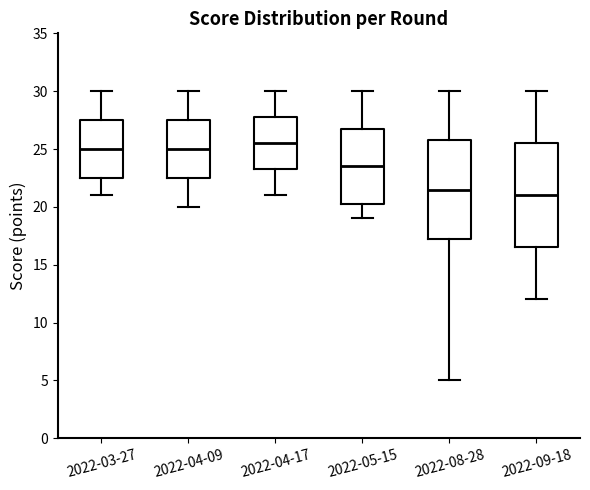

Which box is the tallest, from its lower edge to its upper edge?

2022-09-18